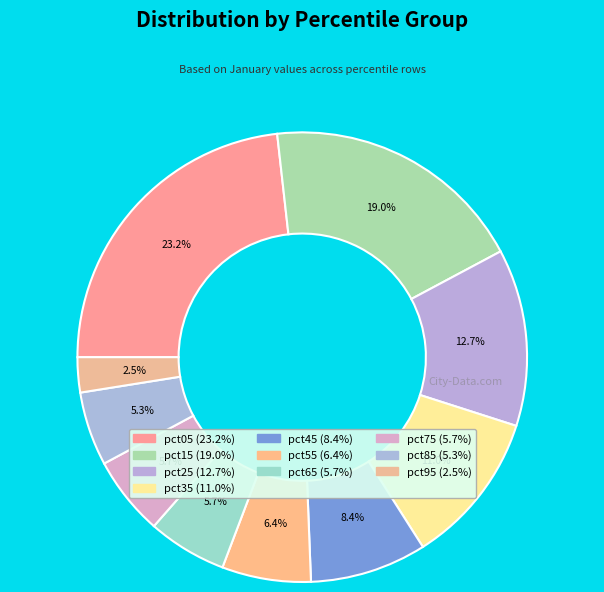

Count the number of slices in the pie.

10